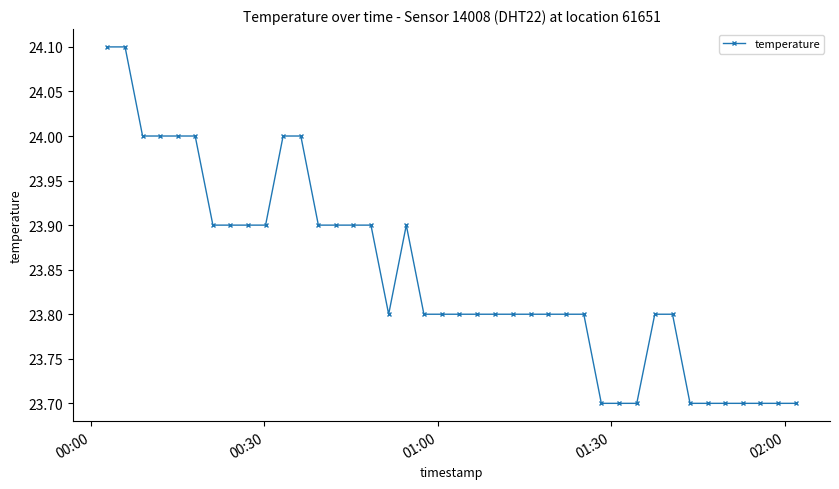

What is the sum of all values?

953.7